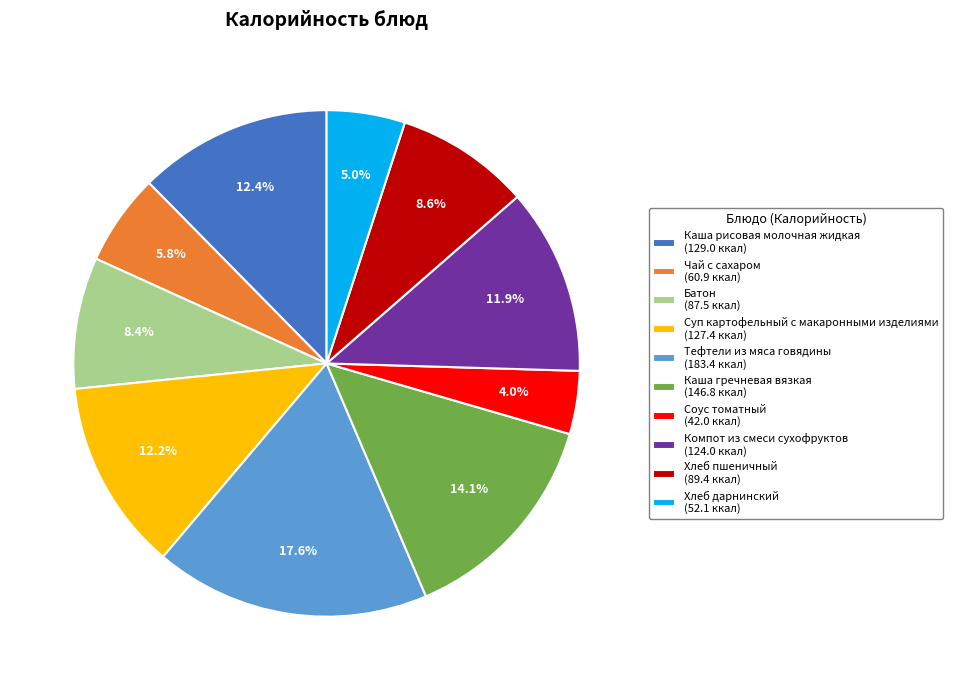

To the nearest percent, what is the combined percentage of Тефтели из мяса говядины and Чай с сахаром?

23%